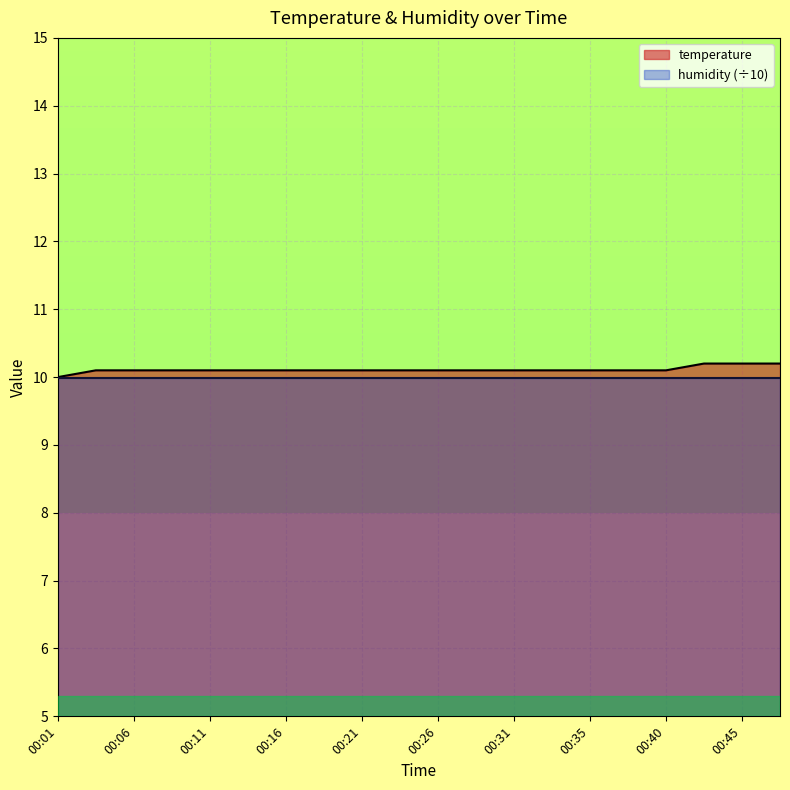

Rank the categories by value from highest to lowest.

00:43, 00:45, 00:48, 00:04, 00:06, 00:09, 00:11, 00:14, 00:16, 00:18, 00:21, 00:23, 00:26, 00:28, 00:31, 00:33, 00:35, 00:38, 00:40, 00:01